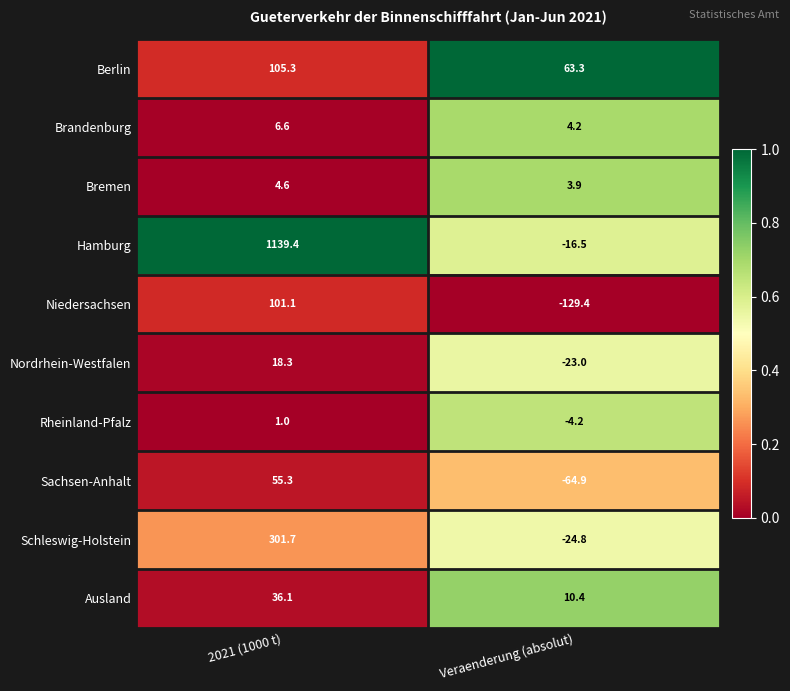

The value of Ausland at 2021 (1000 t) is 36.1. True or false?

True